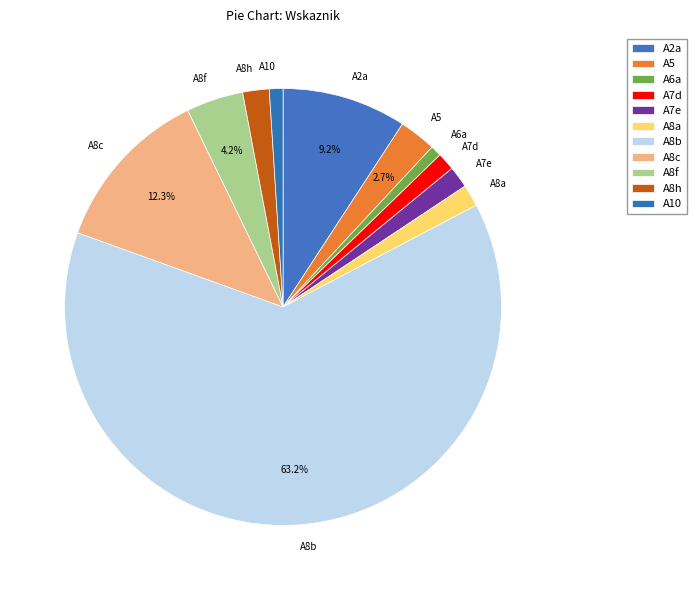

What percentage is the A2a slice, to the nearest percent?

9%